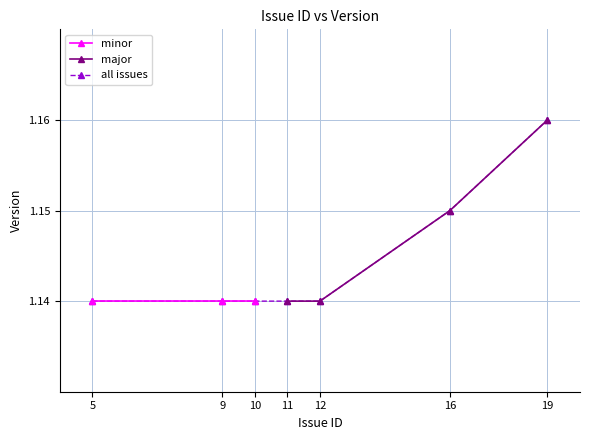

The major series shows 2.0 at 16. True or false?

False